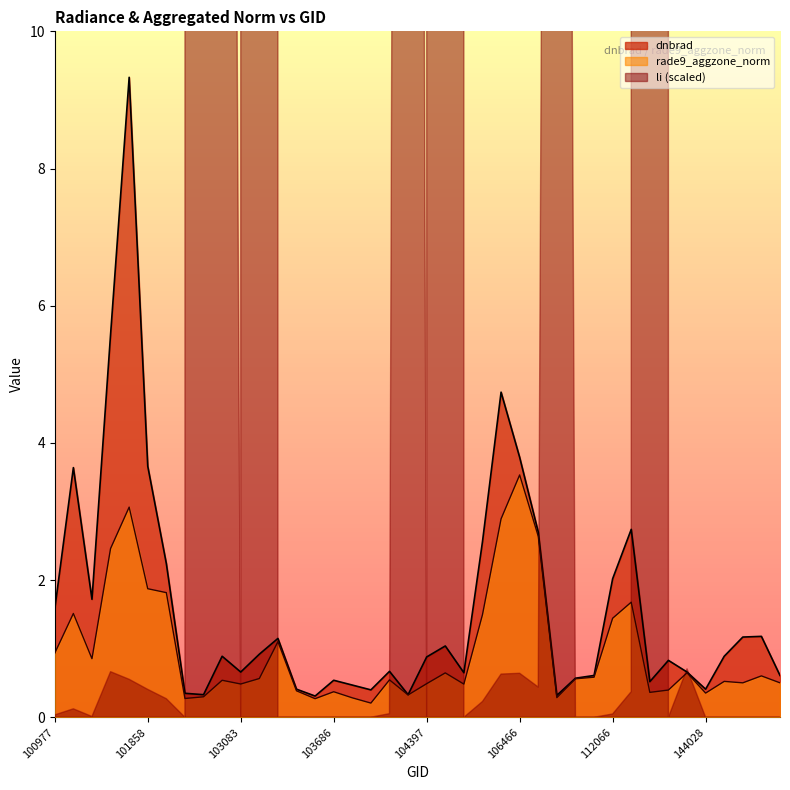

Which category has the highest value in the rade9_aggzone_norm series?

106466